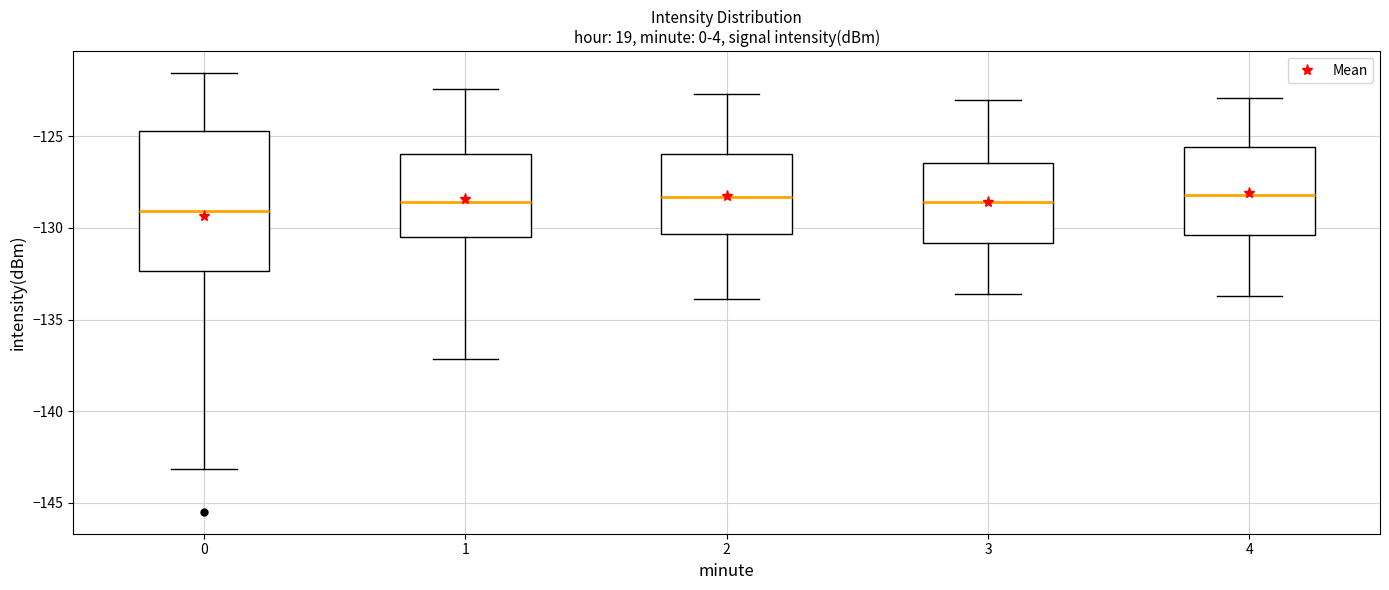

Which box is the tallest, from its lower edge to its upper edge?

0